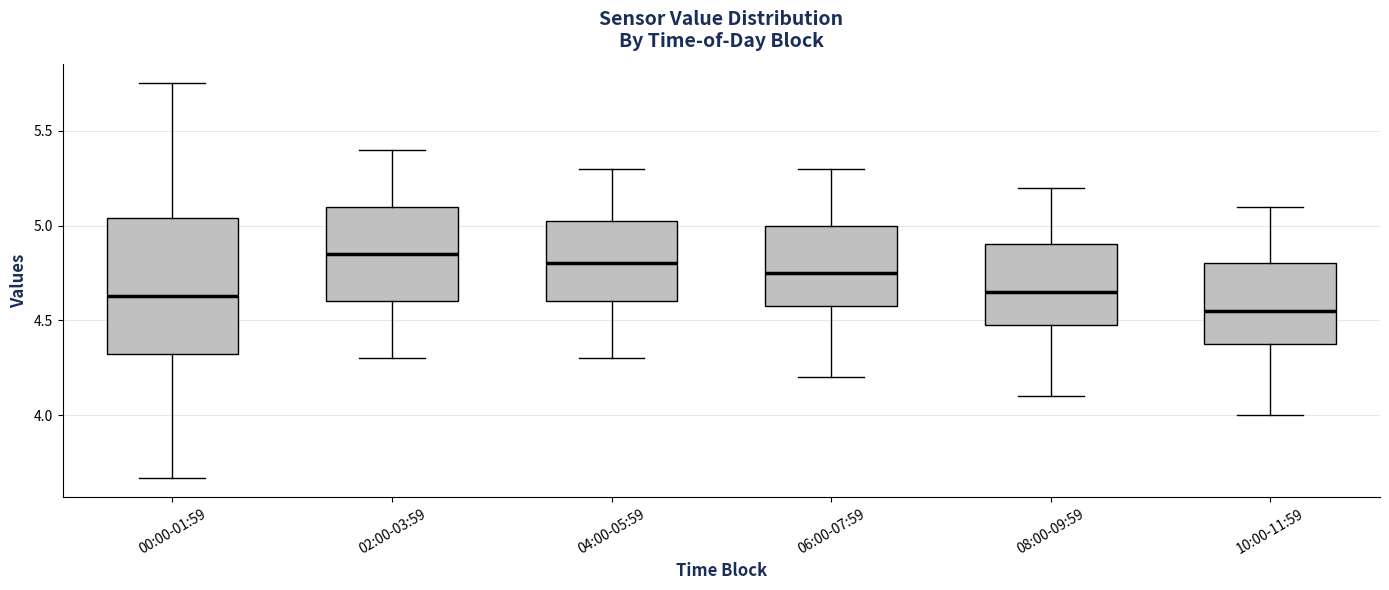

Comparing the boxes themselves (not the whiskers), which one is the tallest?

00:00-01:59